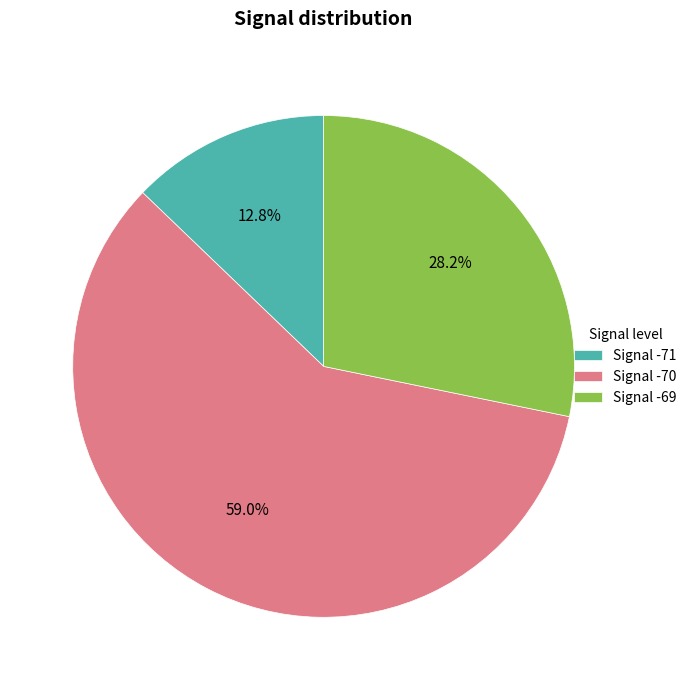

Approximately how many times larger is the value at Signal -69 compared to Signal -71?

2.2